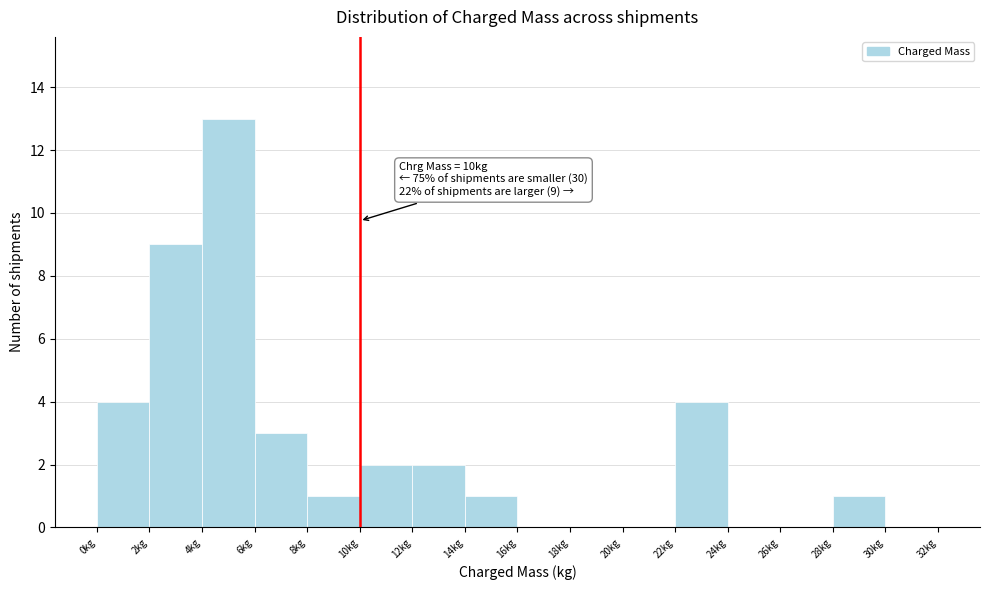

Over which range of the x-axis is the bar tallest?

4 to 6